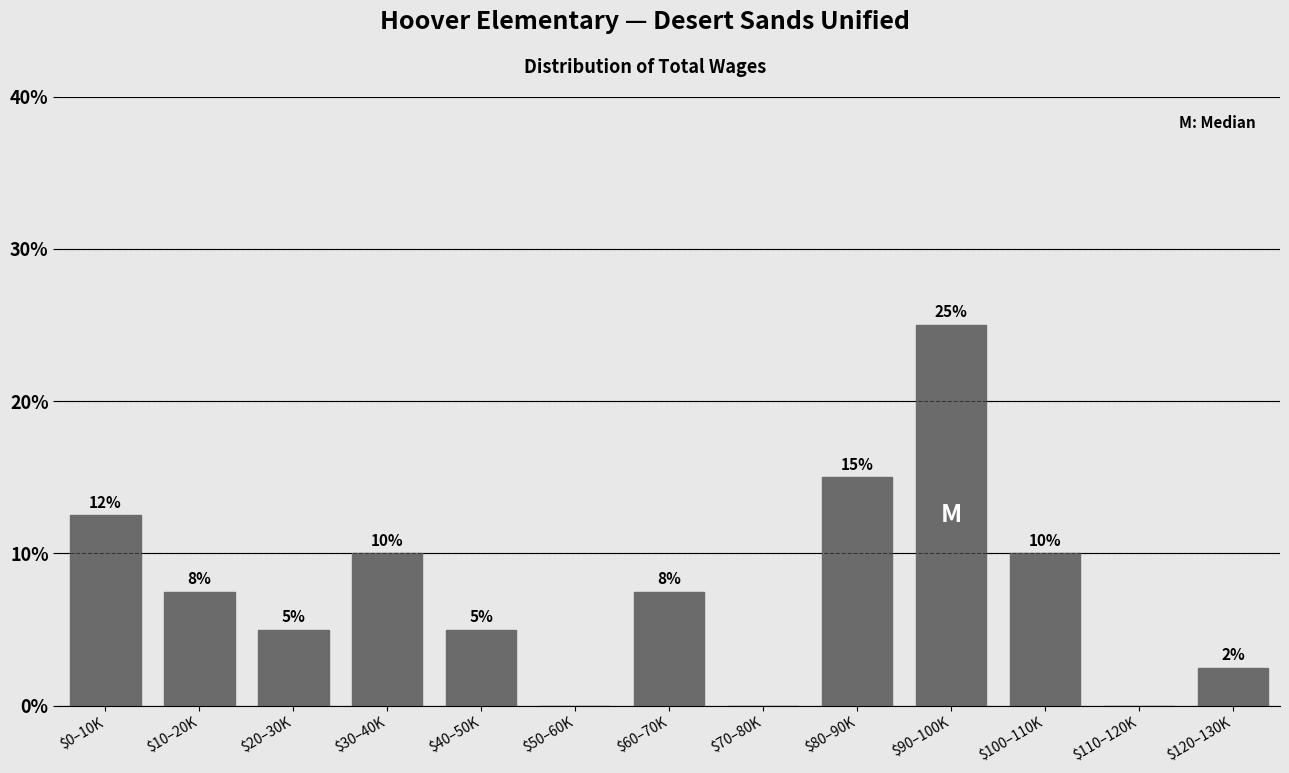

At which label does the data first exceed 7?

$0–10K